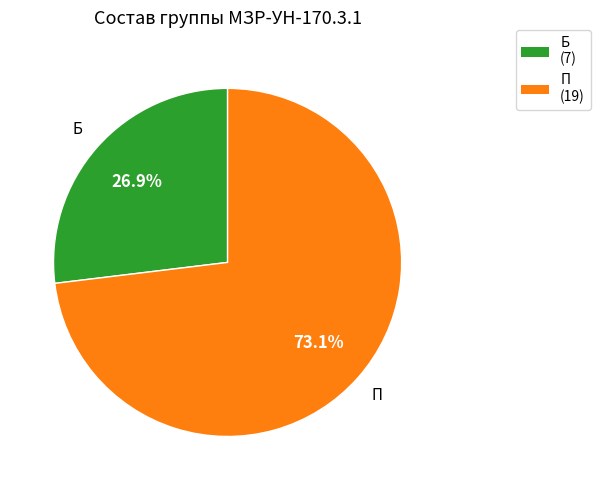

To the nearest percent, what percentage of the pie is Б?

27%